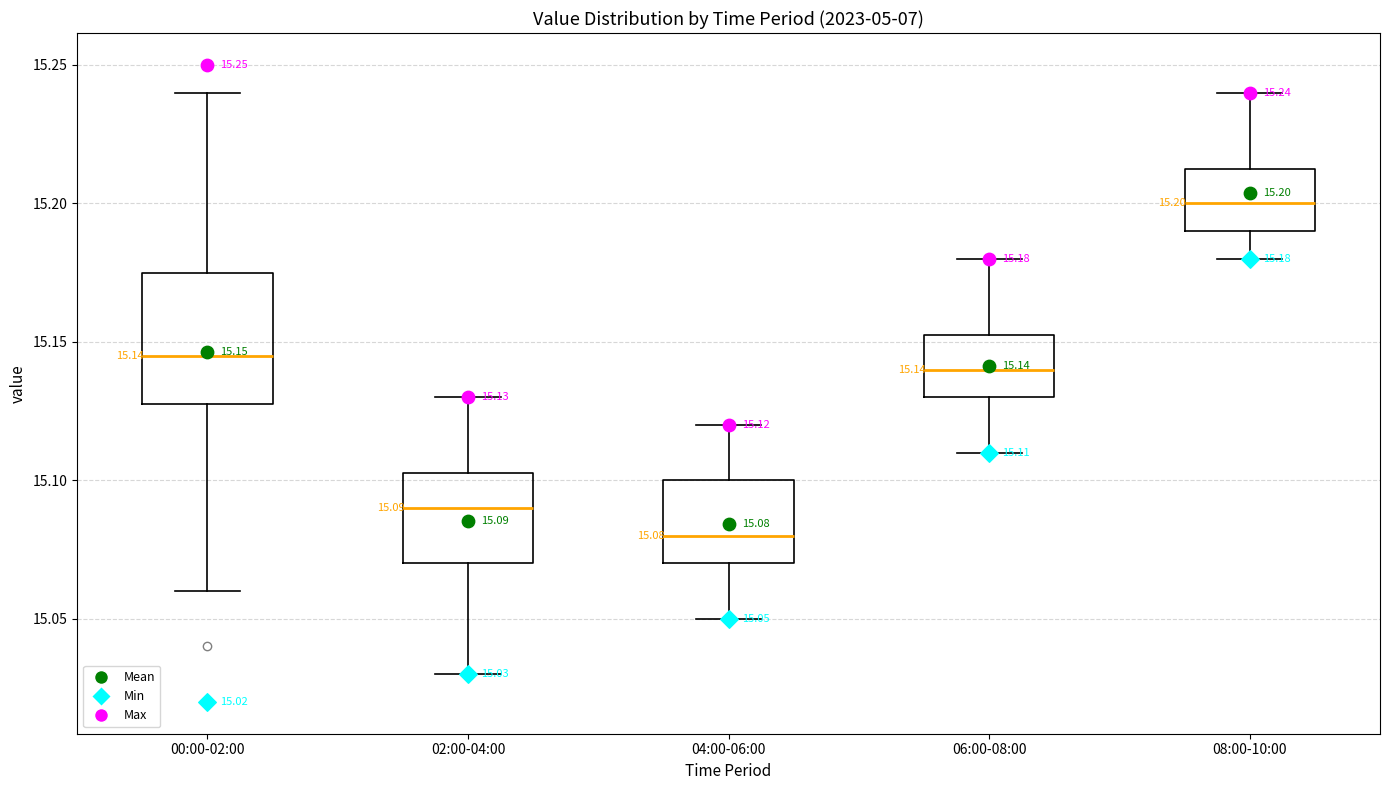

Which box has the lowest median line?

04:00-06:00